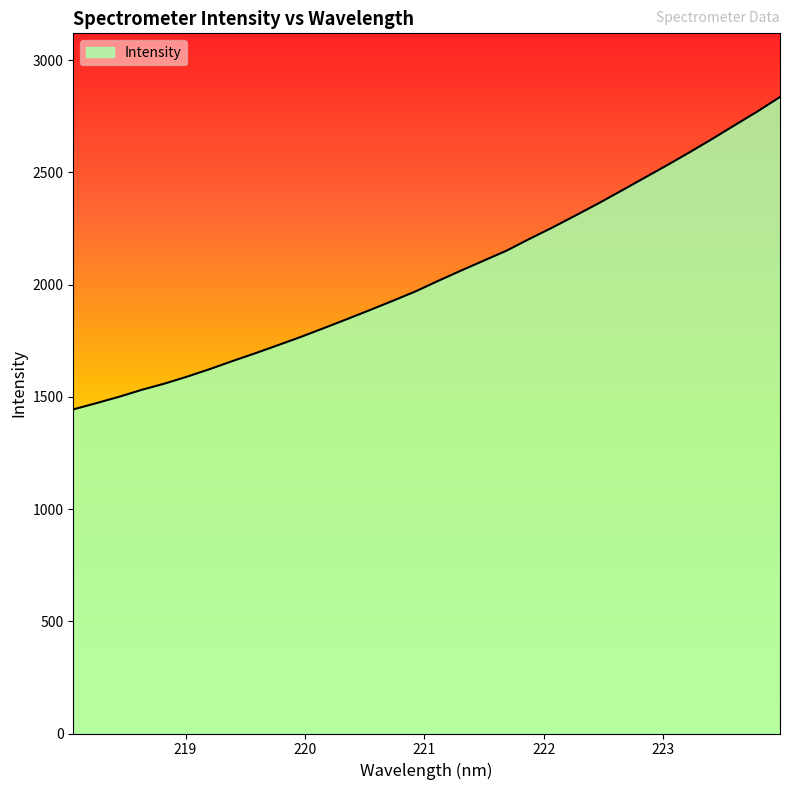

What is the maximum value shown in the chart?

2835.7